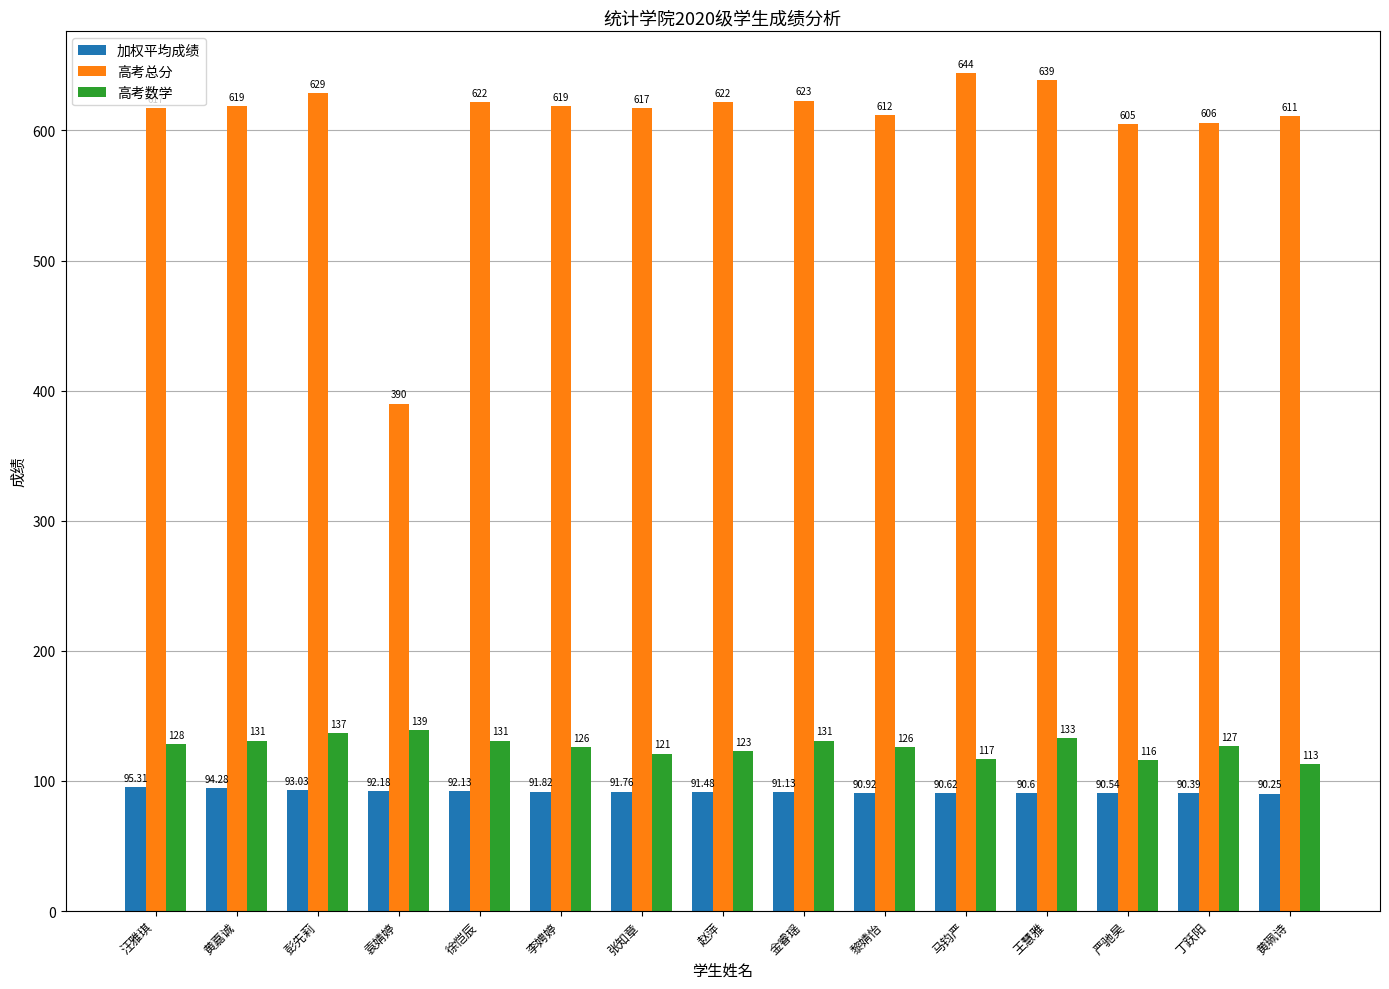

Rank the series at 彭先莉 from lowest to highest value.

加权平均成绩, 高考数学, 高考总分